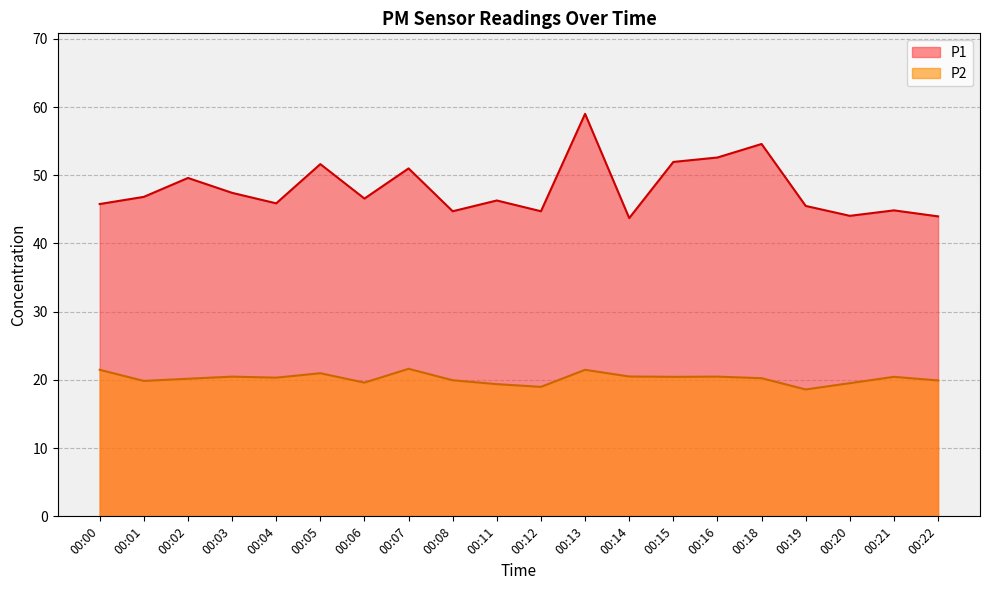

What is the difference between the maximum and minimum values in the P1 series?

15.3